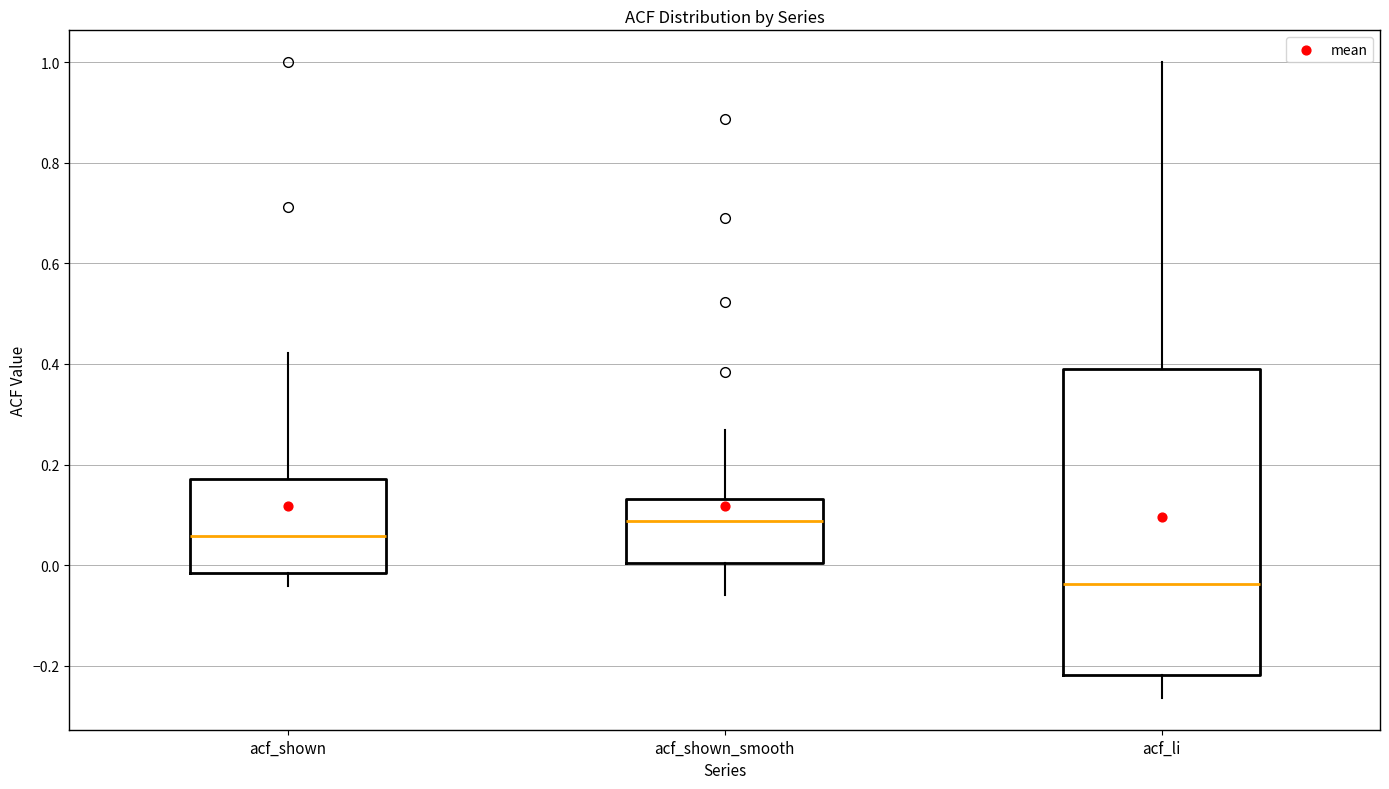

Which box is the tallest, from its lower edge to its upper edge?

acf_li